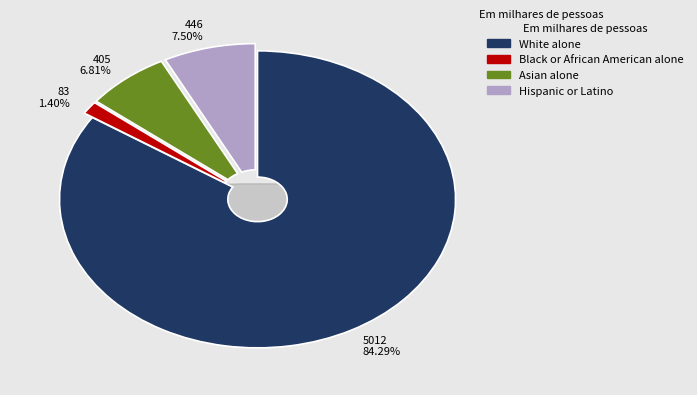

Do White alone and Hispanic or Latino together represent more than half of the pie?

Yes